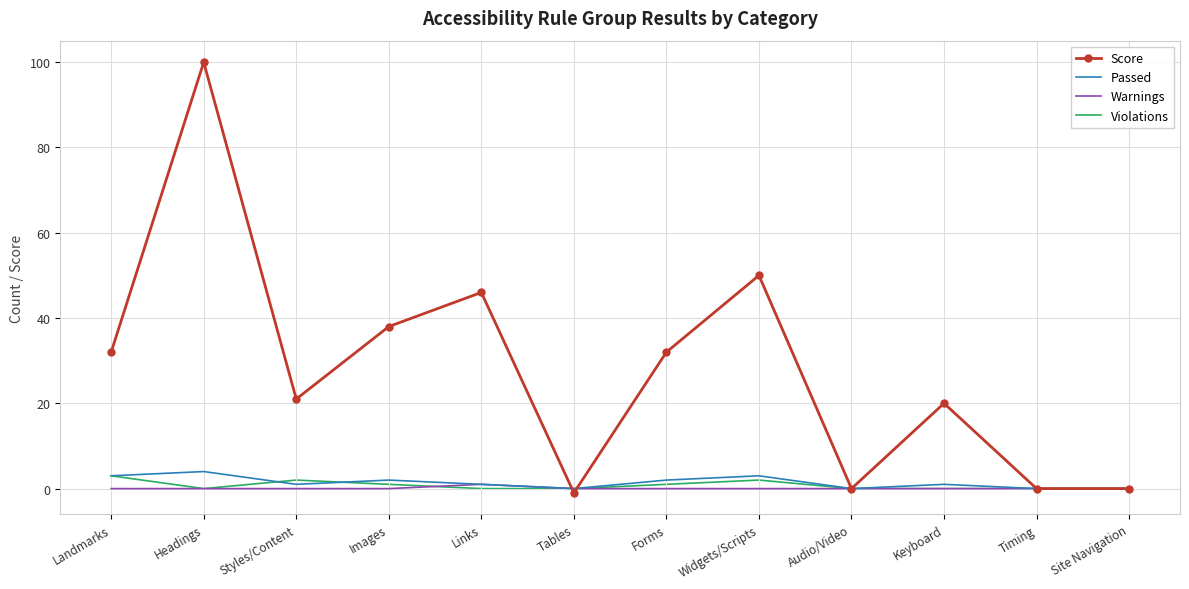

Is the value of Passed at Landmarks greater than the value of Violations at Widgets/Scripts?

Yes